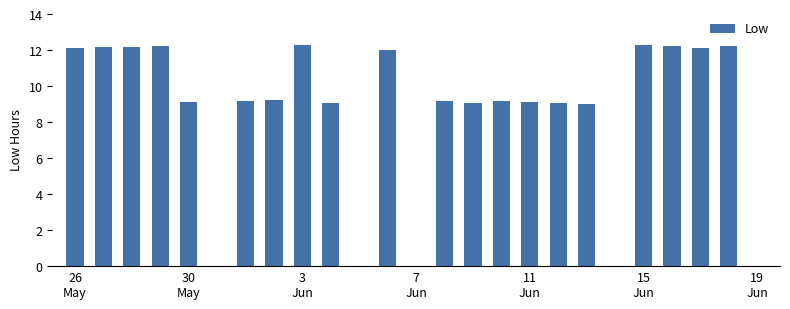

What is the sum of all values?

213.1